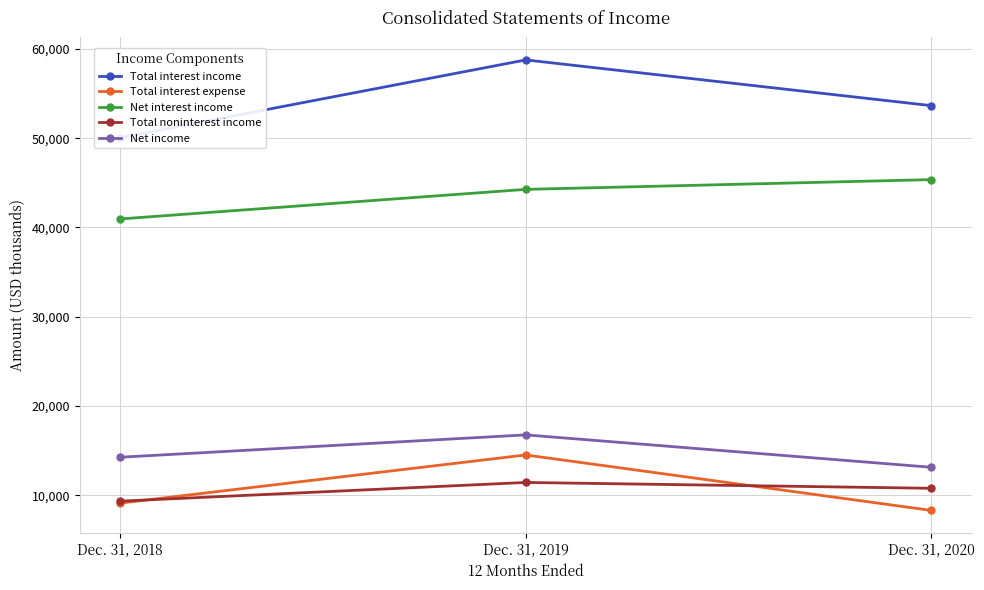

At how many categories does at least one series exceed 31241?

3